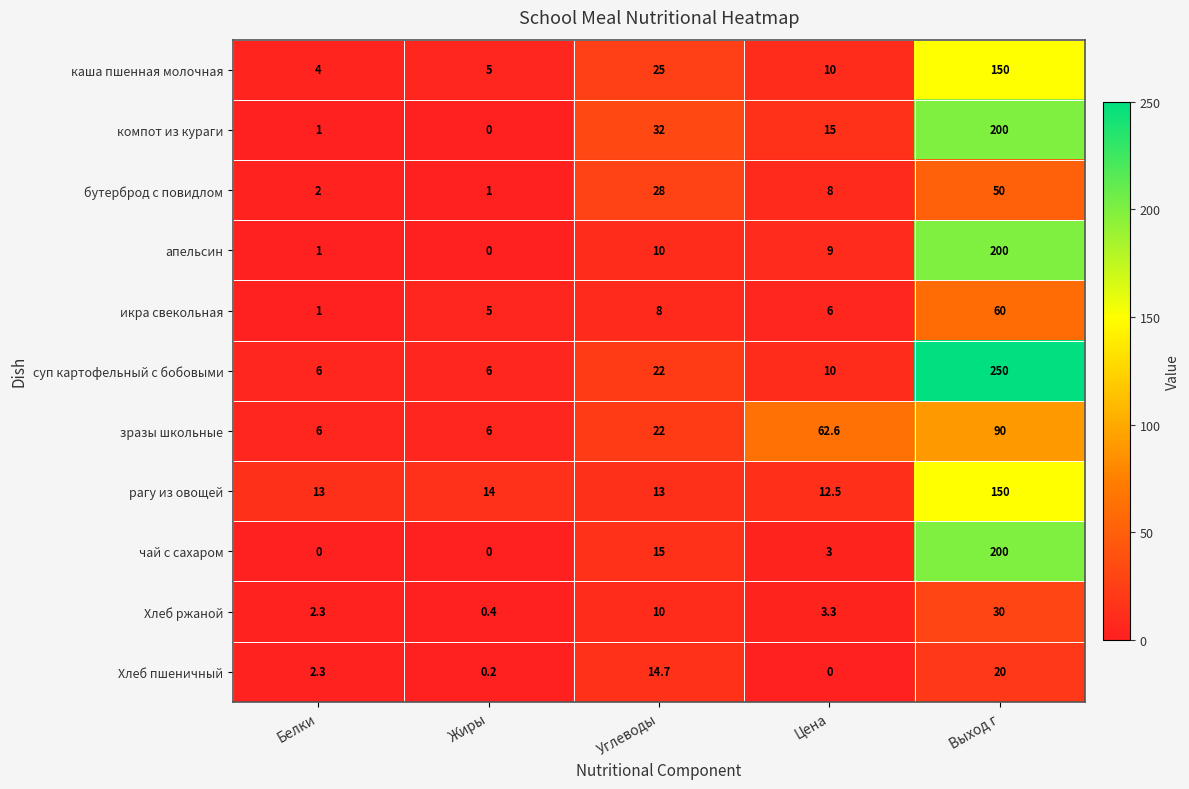

At which category is the sum across all series the highest?

Выход г